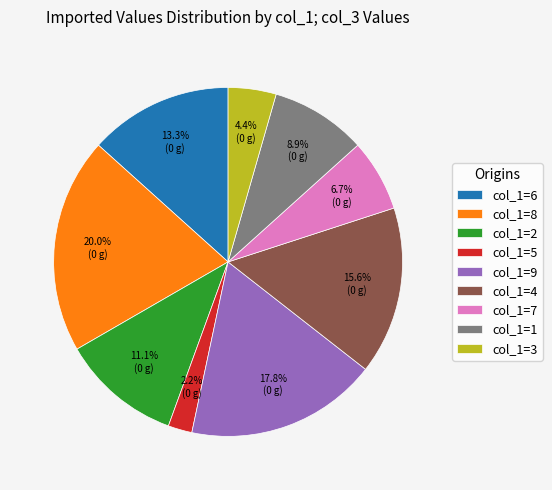

Count the number of slices in the pie.

9